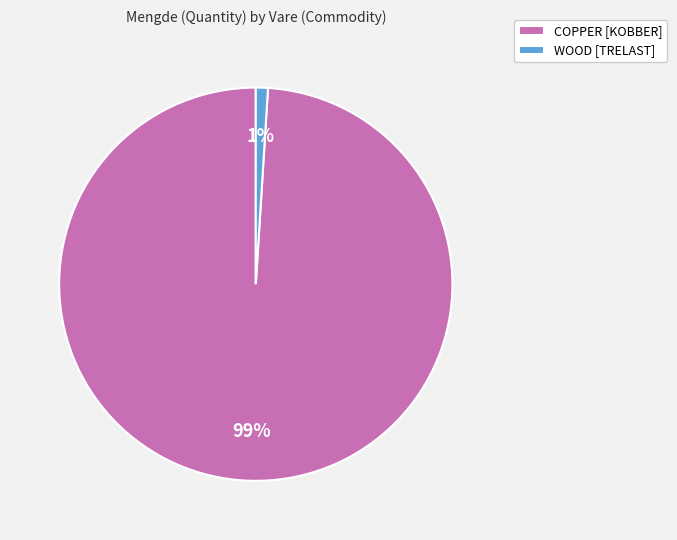

Do WOOD [TRELAST] and COPPER [KOBBER] together represent more than half of the pie?

Yes